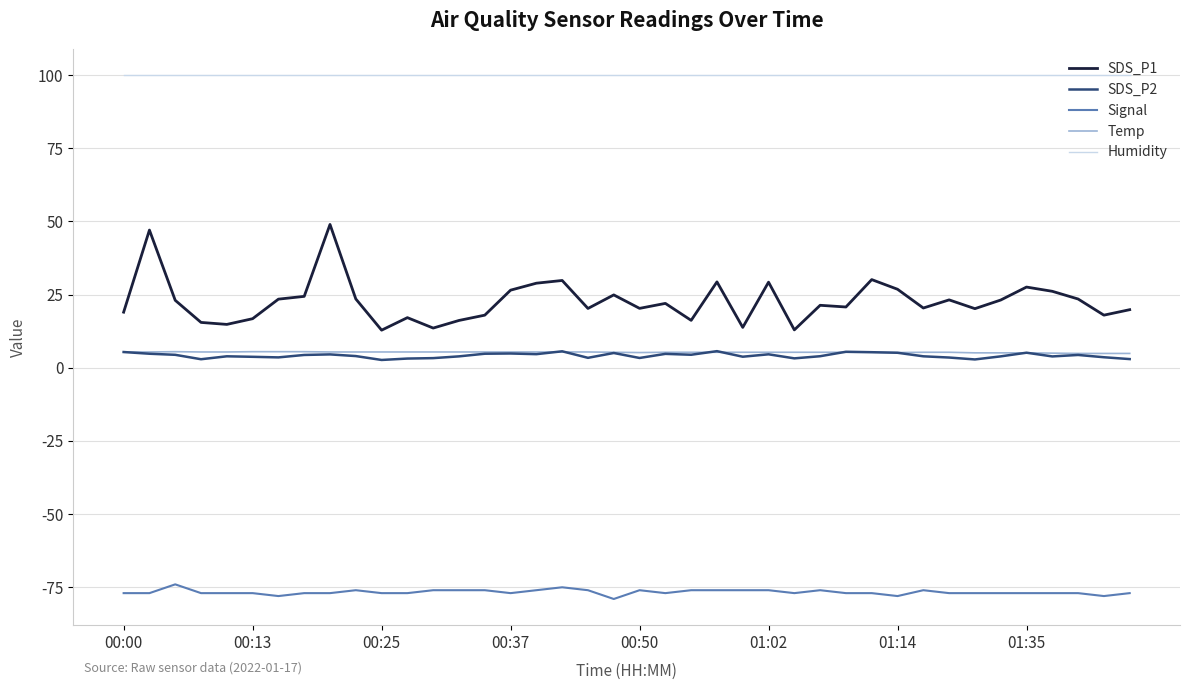

True or false: SDS_P1 and Temp cross at least once.

False